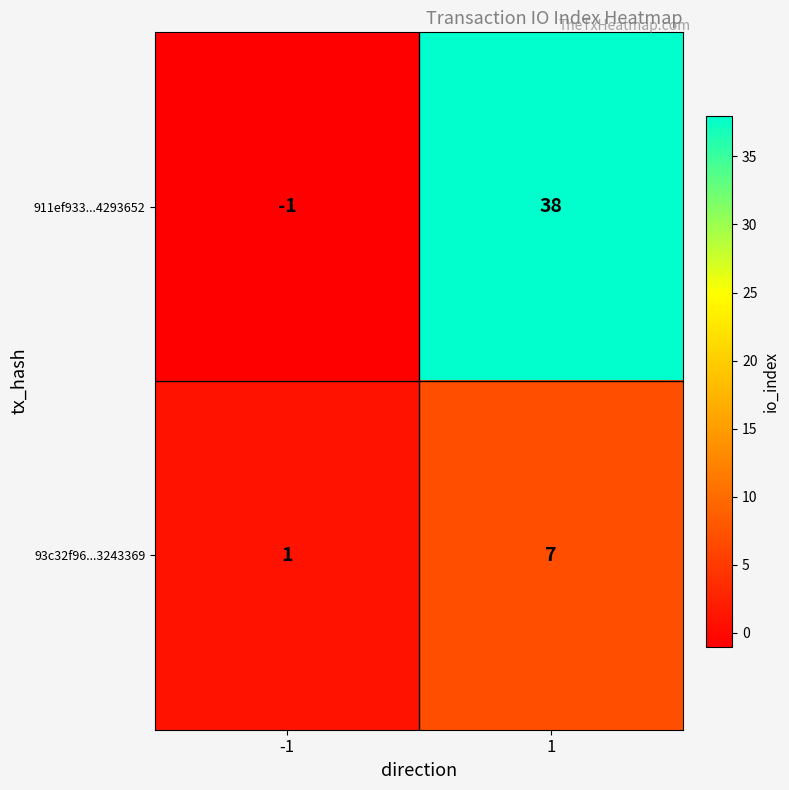

Count the number of data series in this chart.

2